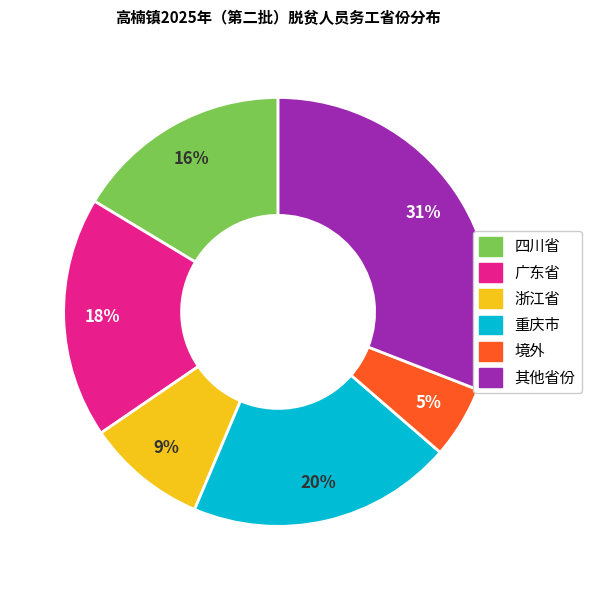

To the nearest percent, what portion does 四川省 represent?

16%